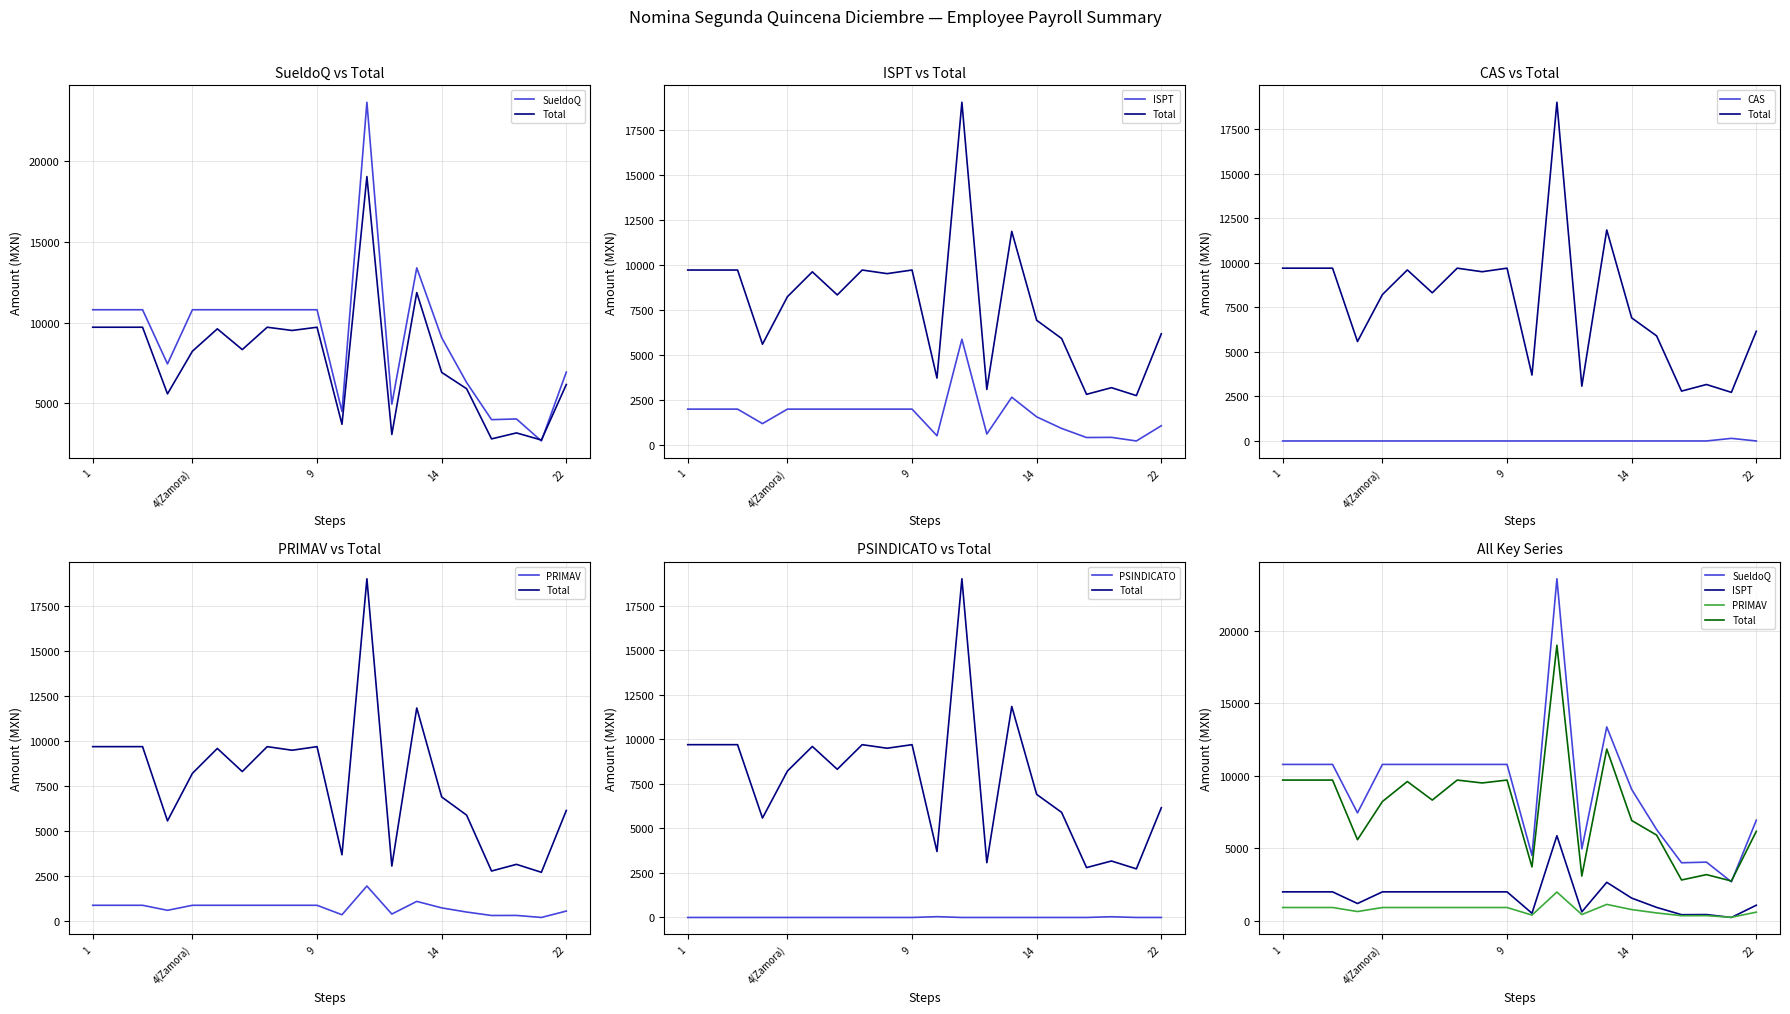

Reading left to right, extract all data points from this chart.

SueldoQ: 10789.0	10789.0	10789.0	7440.0	10789.0	10789.0	10789.0	10789.0	10789.0	10789.0	4500.0	23621.0	4950.0	13378.0	9060.0	6287.5	3991.5	4035.0	2673.5	6934.0
Total: 9707.5	9707.5	9707.5	5586.0	8224.5	9607.5	8324.5	9707.5	9507.5	9707.5	3704.0	19028.0	3076.5	11853.0	6914.0	5904.0	2801.5	3172.0	2731.0	6166.0
ISPT: 1980.5	1980.5	1980.5	1174.5	1980.5	1980.5	1980.5	1980.5	1980.5	1980.5	501.0	5861.5	598.0	2640.0	1549.5	907.5	402.5	411.0	211.0	1057.5
CAS: 0.0	0.0	0.0	0.0	0.0	0.0	0.0	0.0	0.0	0.0	0.0	0.0	0.0	0.0	0.0	0.0	0.0	0.0	145.5	0.0
PRIMAV: 899.0	899.0	899.0	620.0	899.0	899.0	899.0	899.0	899.0	899.0	375.0	1968.5	412.5	1115.0	755.0	524.0	332.5	336.0	223.0	578.0
PSINDICATO: 0.0	0.0	0.0	0.0	0.0	0.0	0.0	0.0	0.0	0.0	45.0	0.0	0.0	0.0	0.0	0.0	0.0	40.5	0.0	0.0